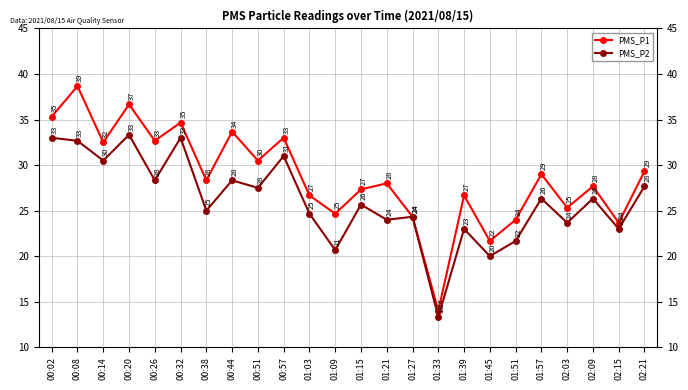

What is the value of the PMS_P2 point at the 14th from the left?

24.0